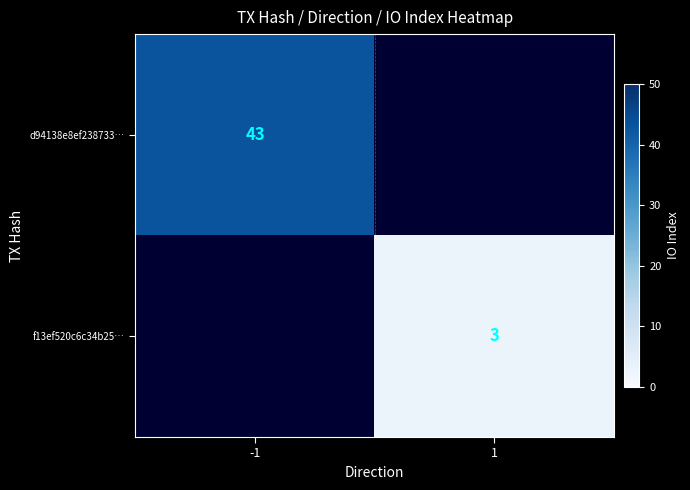

The d94138e8ef238733… series shows 43 at -1. True or false?

True